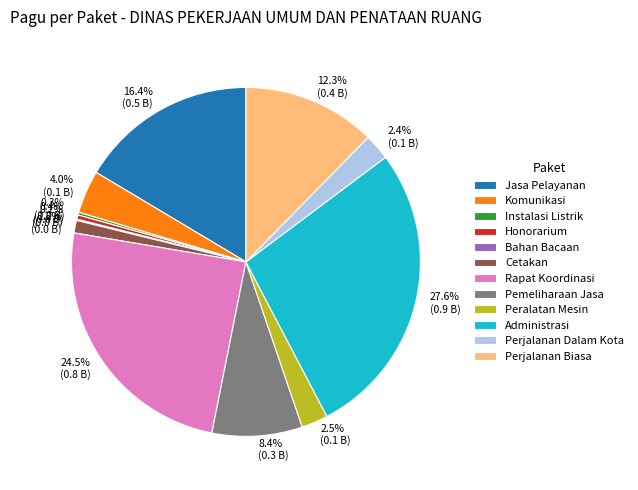

To the nearest percent, what is the difference between the largest and smallest slice percentages?

27%